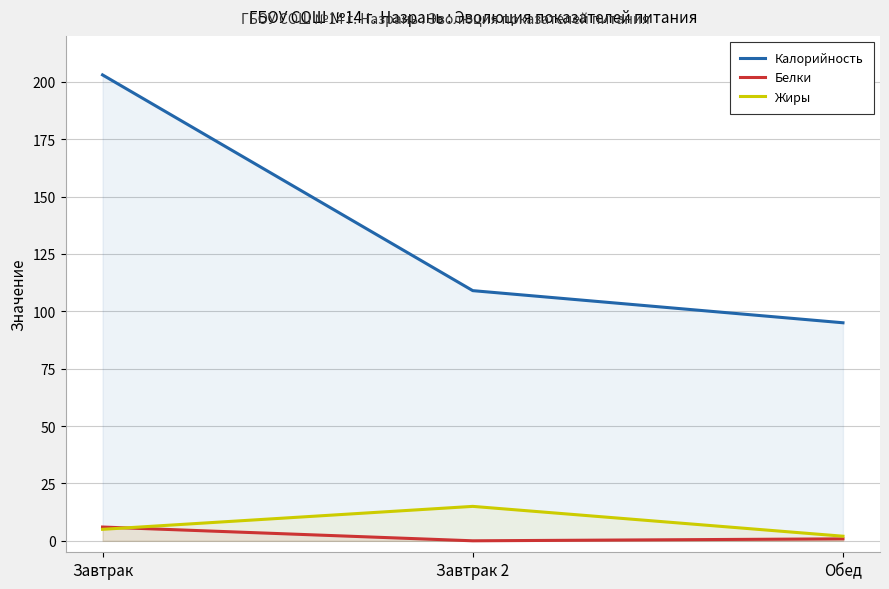

What is the sum of all Жиры values?

22.0